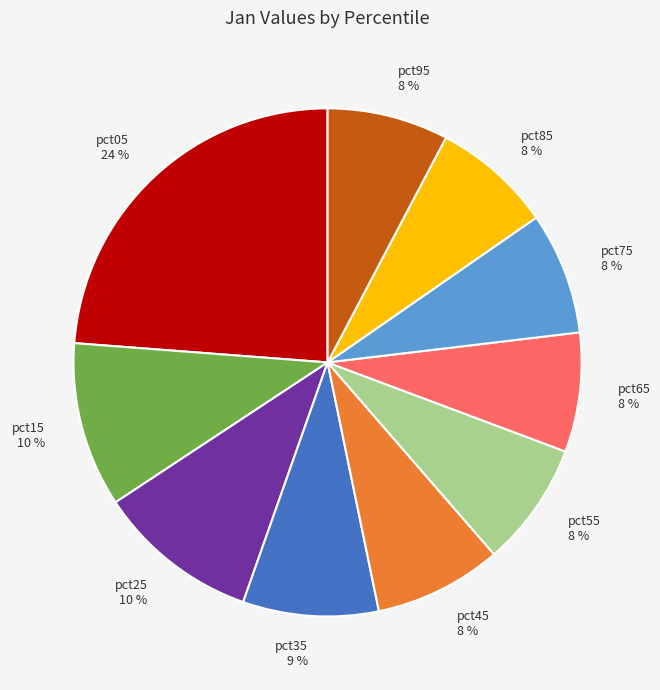

Count the number of slices in the pie.

10